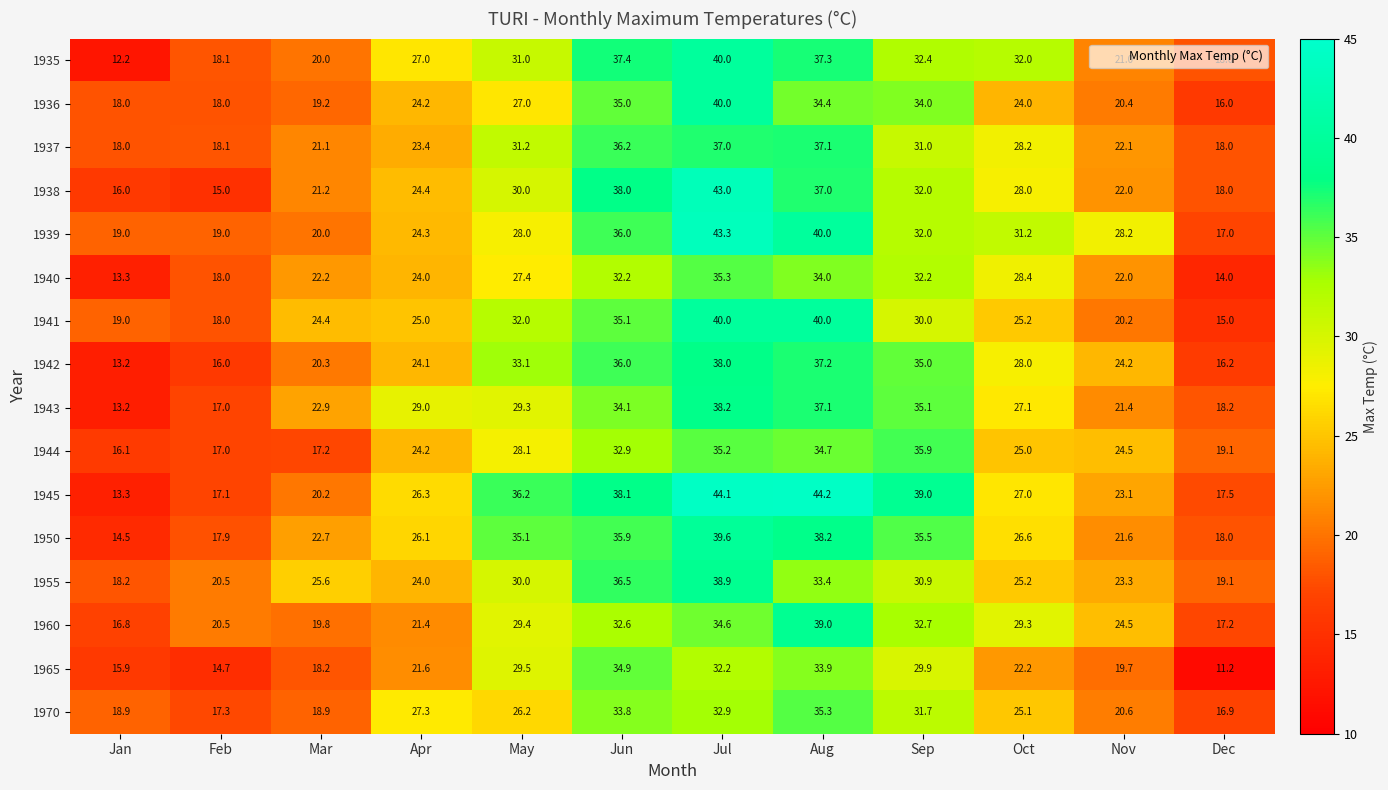

Rank the categories by 1943 value from lowest to highest.

Jan, Feb, Dec, Nov, Mar, Oct, Apr, May, Jun, Sep, Aug, Jul